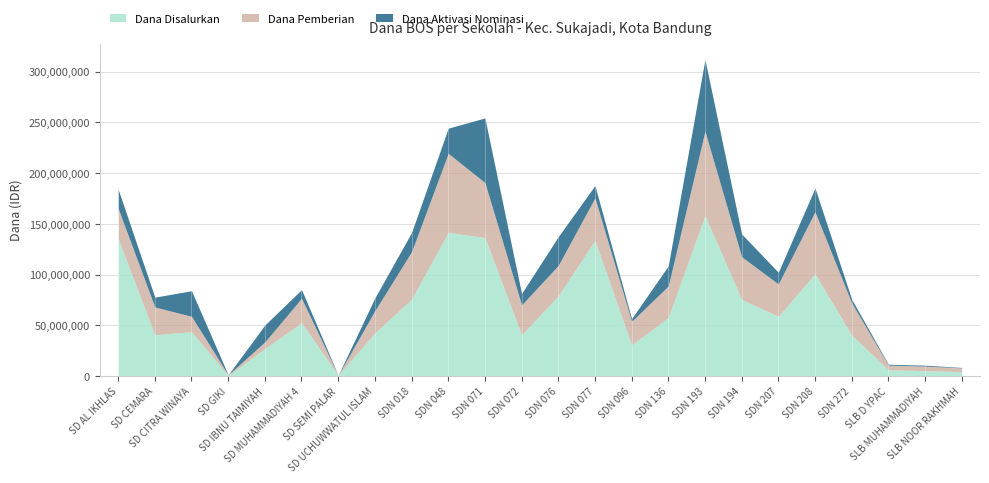

At which category does Dana Aktivasi Nominasi reach its first local valley?

SD CEMARA